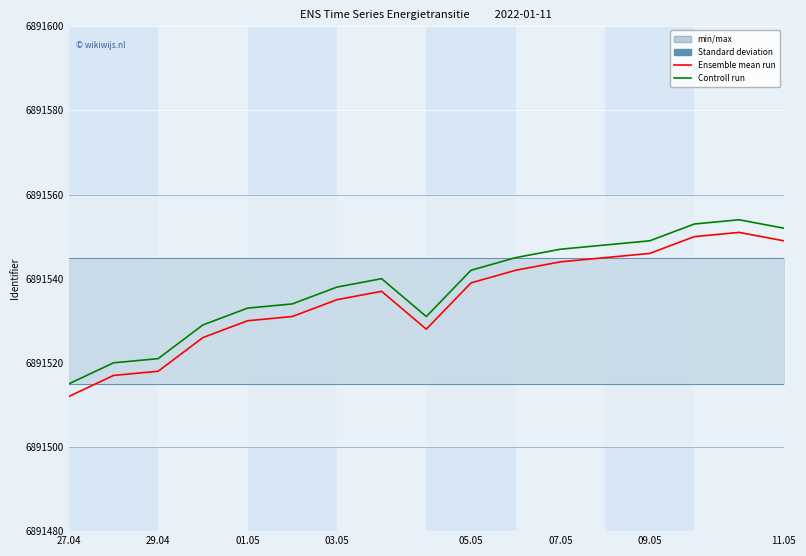

What is the label of the 1st point from the left?

27.04